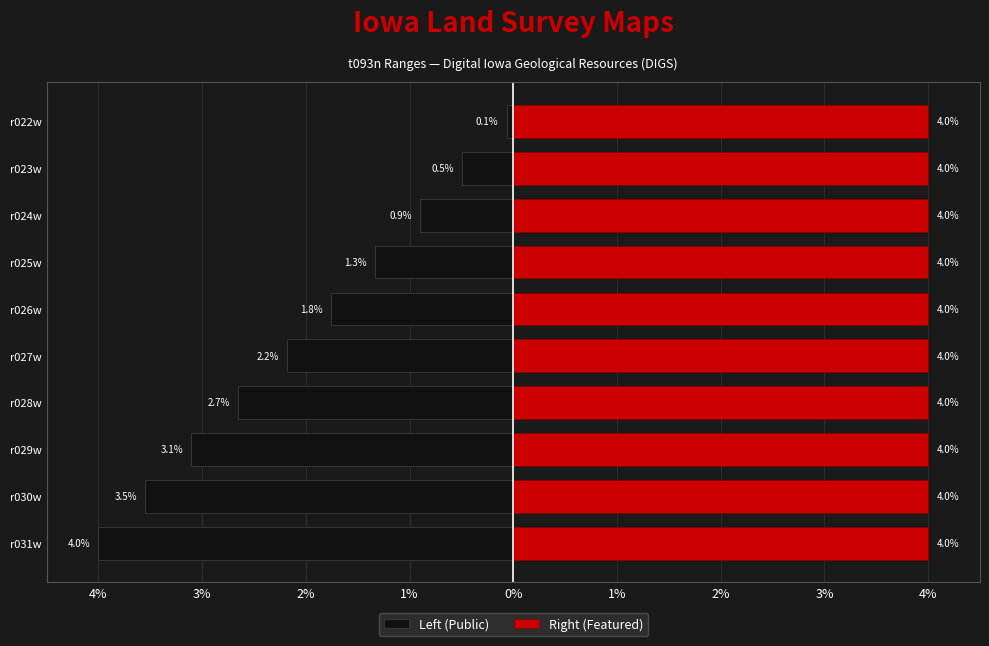

Between r028w and r027w, which series saw the biggest shift?

Left (Public)